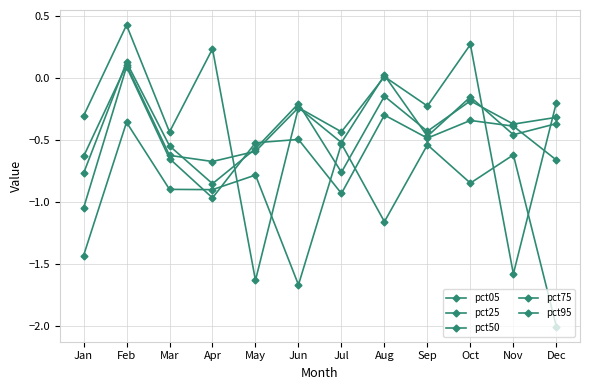

Where is the first local minimum for pct50?

Apr